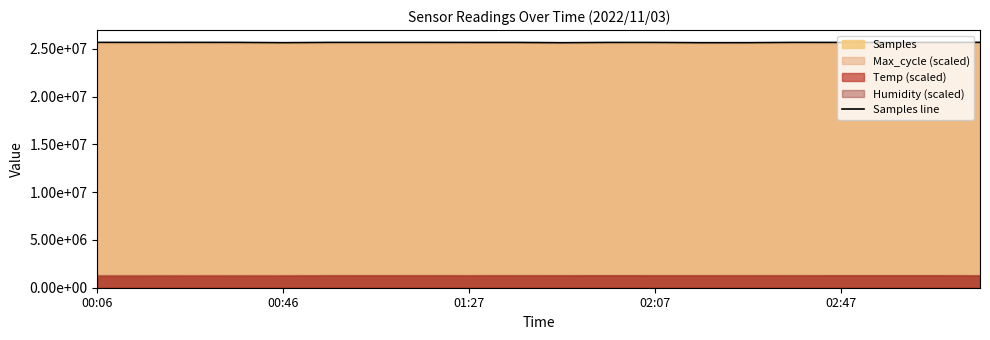

What is the greatest value displayed?

25664088